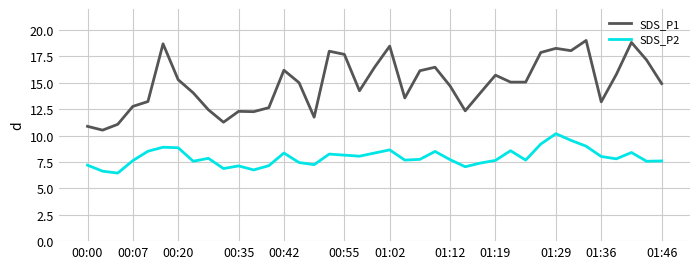

True or false: SDS_P1 and SDS_P2 intersect in this chart.

False